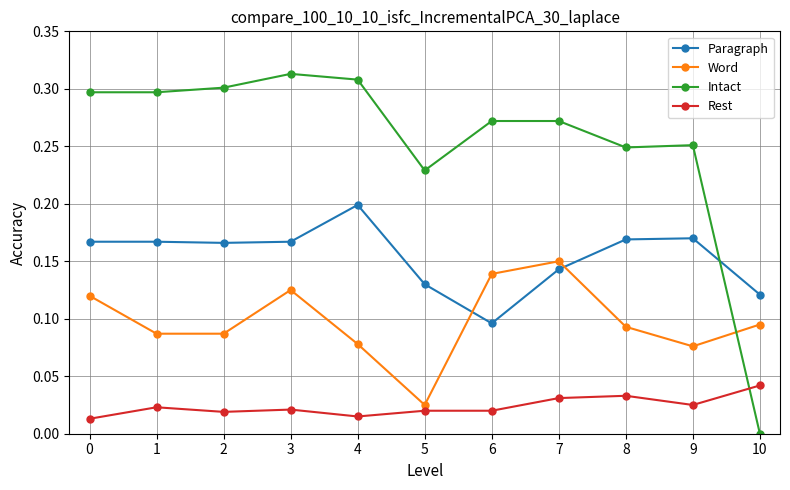

How many lines are shown in the chart?

4